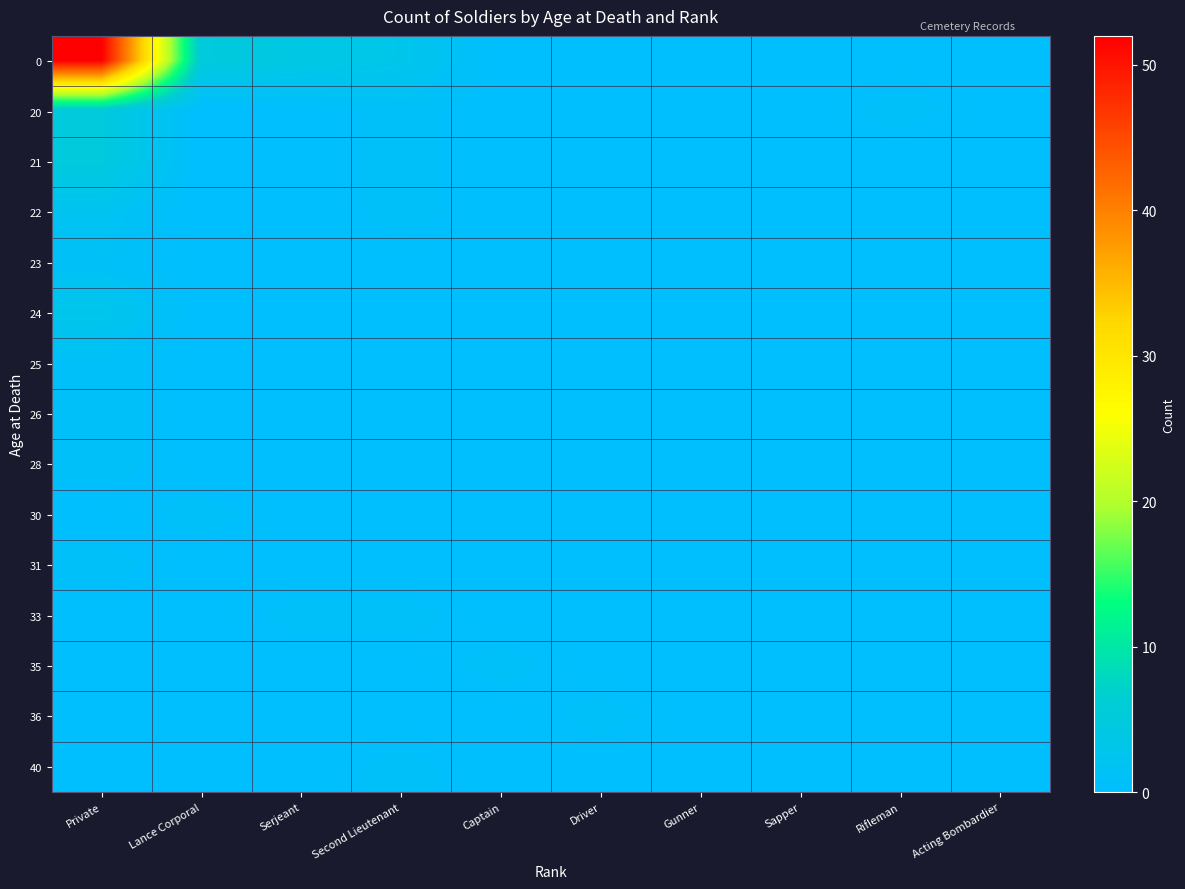

At how many categories does at least one series exceed 28?

1